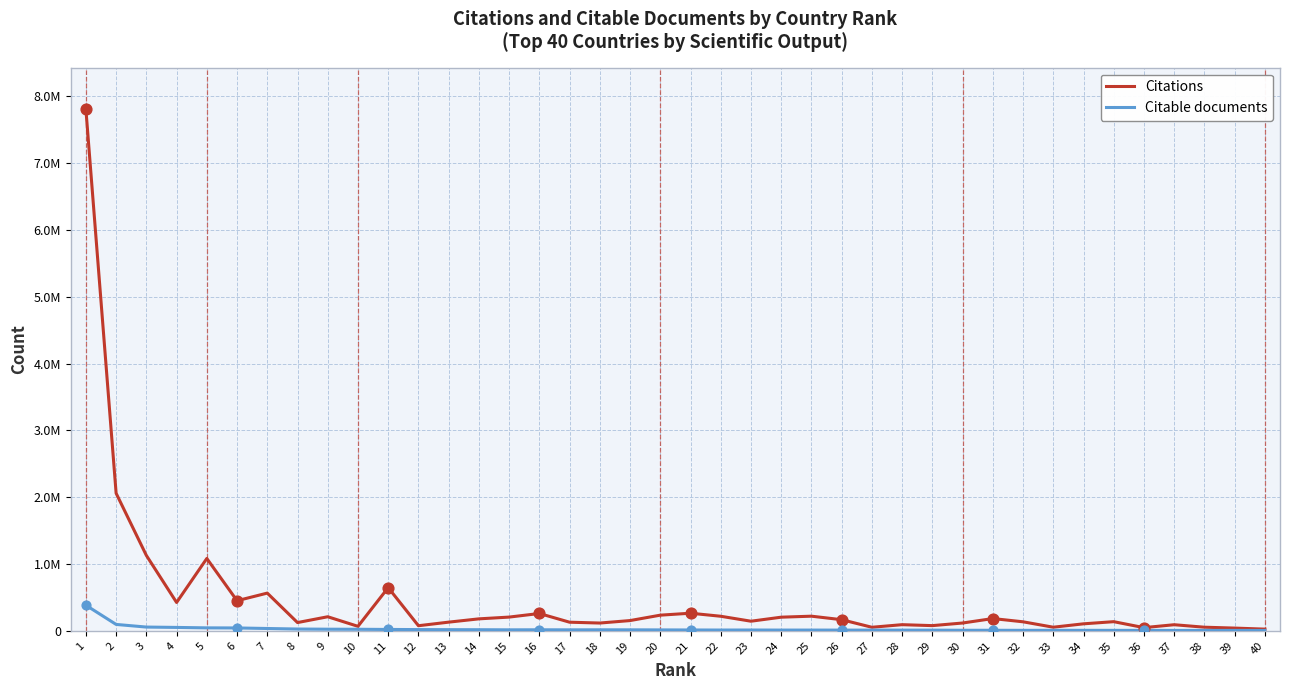

What are all the series names shown in the legend?

Citations, Citable documents